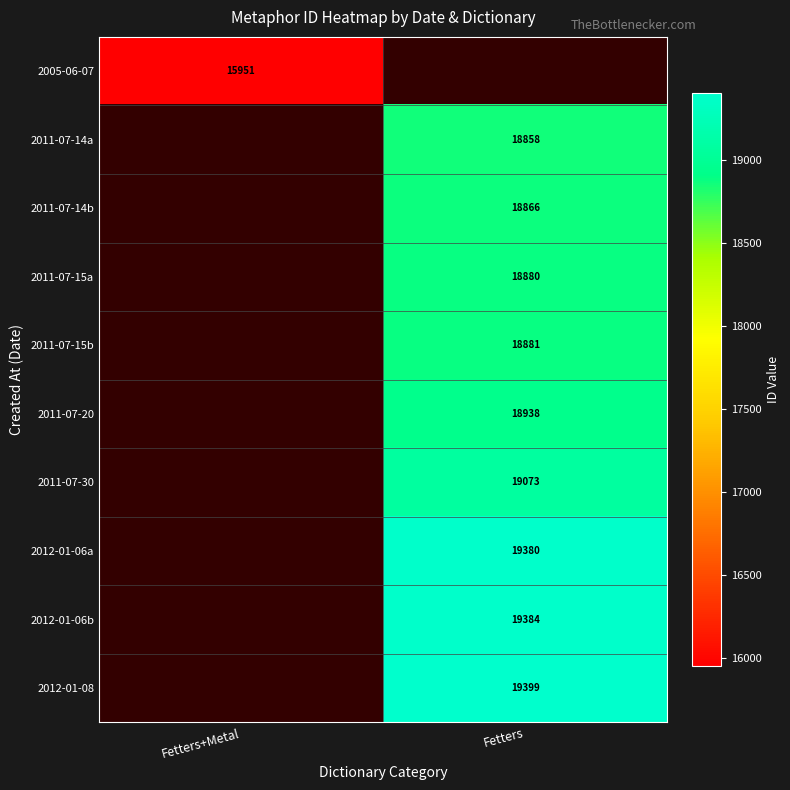

The 2012-01-06b series shows 19384 at Fetters. True or false?

True